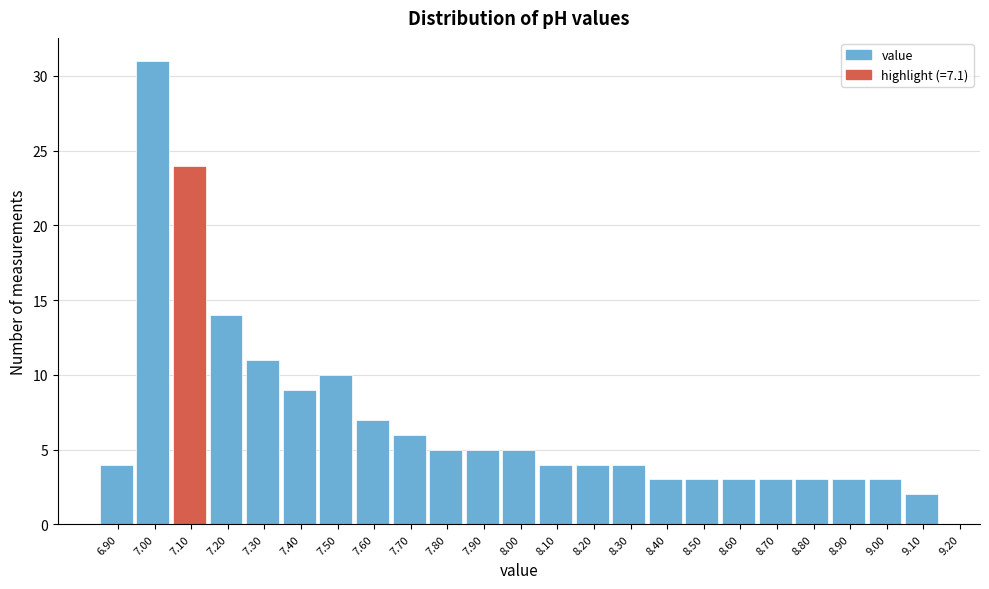

How tall is the bar that spans 8.65 to 8.75 on the x-axis? The values are not printed on the chart, so give them approximately, as read against the axis.

3